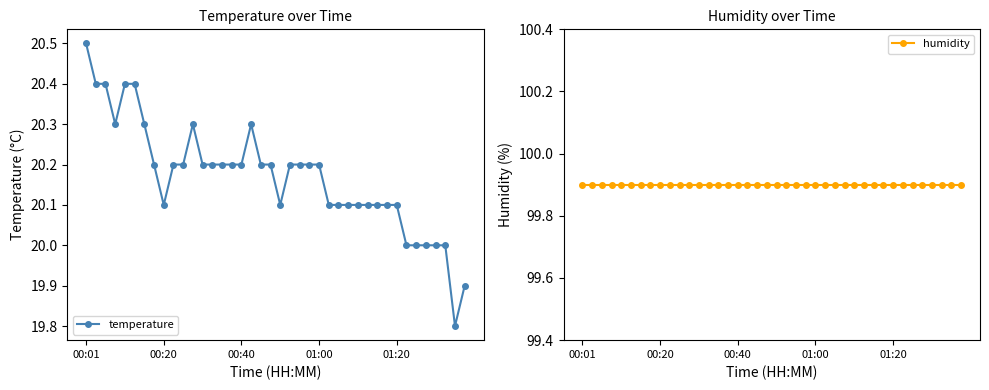

True or false: temperature and humidity intersect in this chart.

False